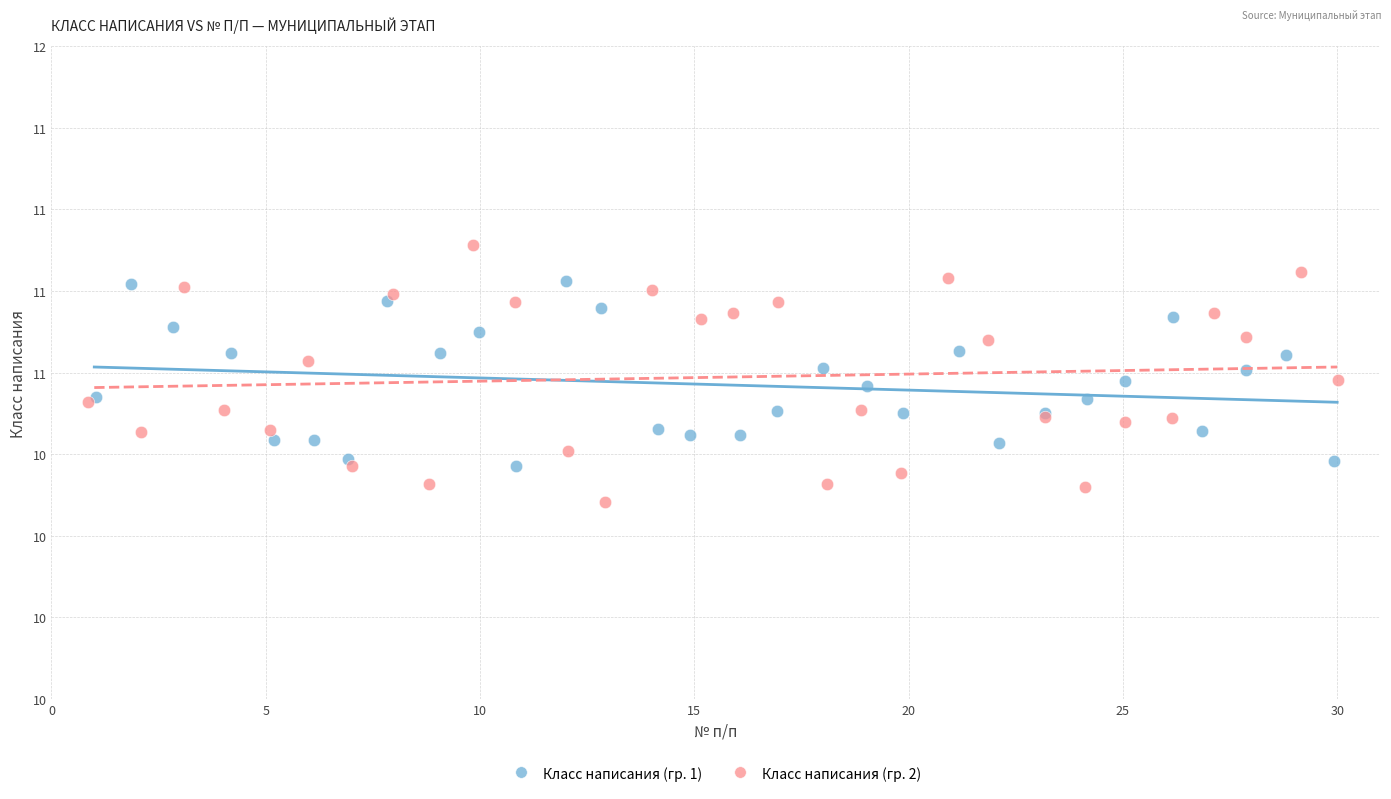

Which series contains the highest Y value?

Класс написания (гр. 2)